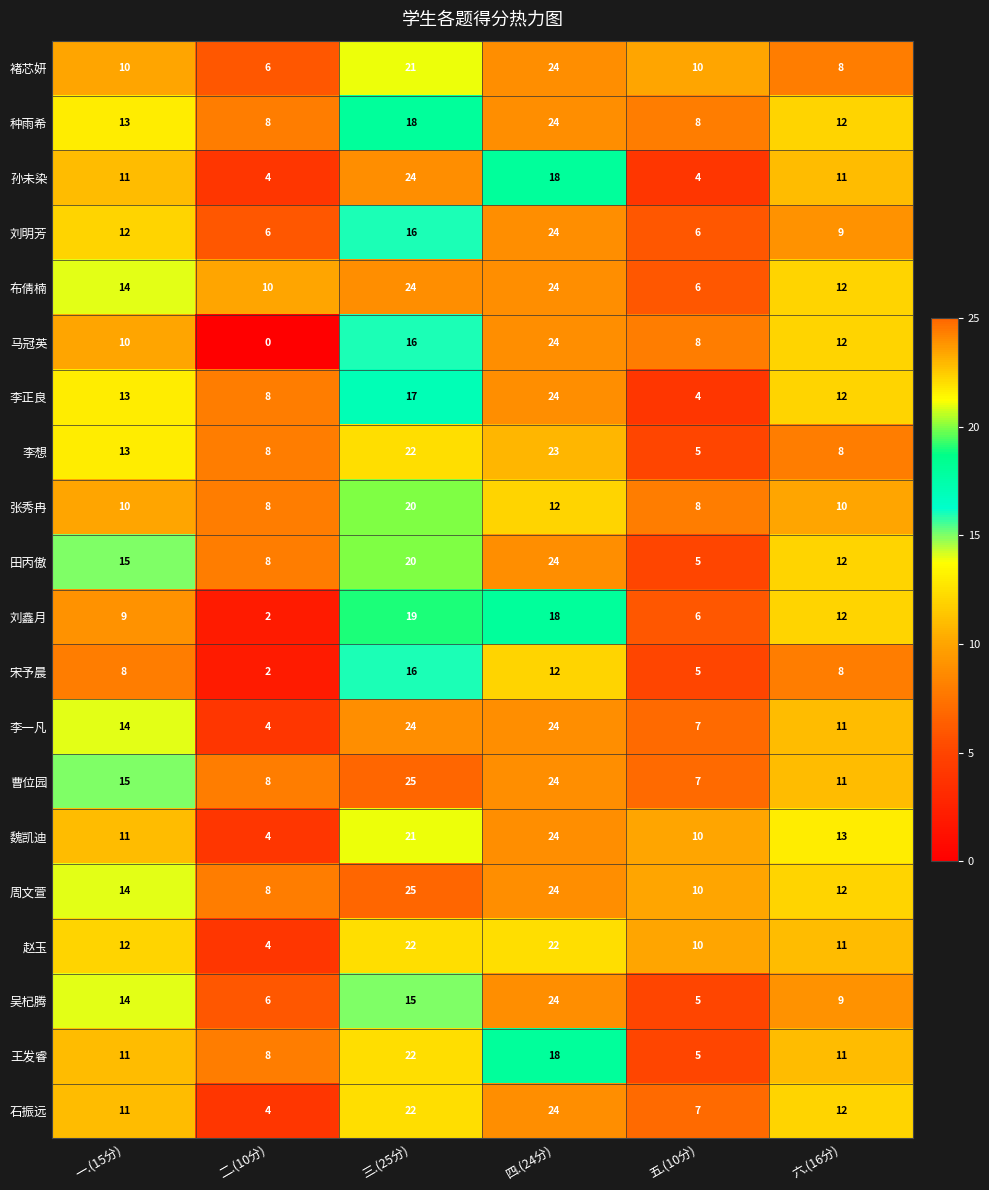

How many series are shown in this chart?

20